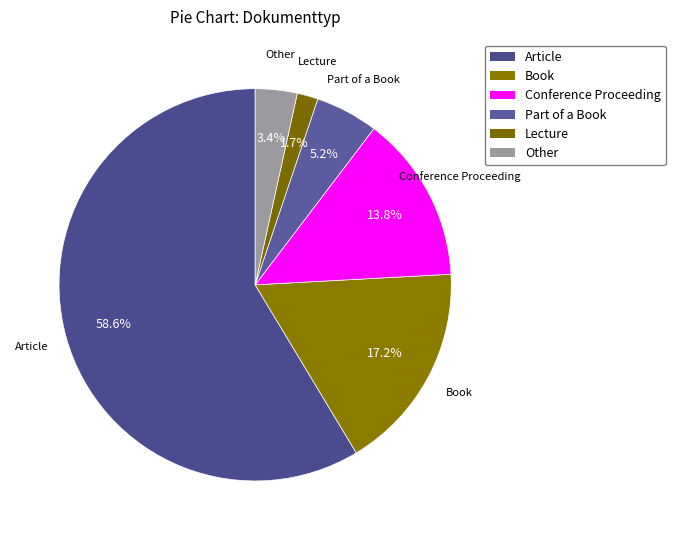

True or false: Other accounts for 3% of the total.

True